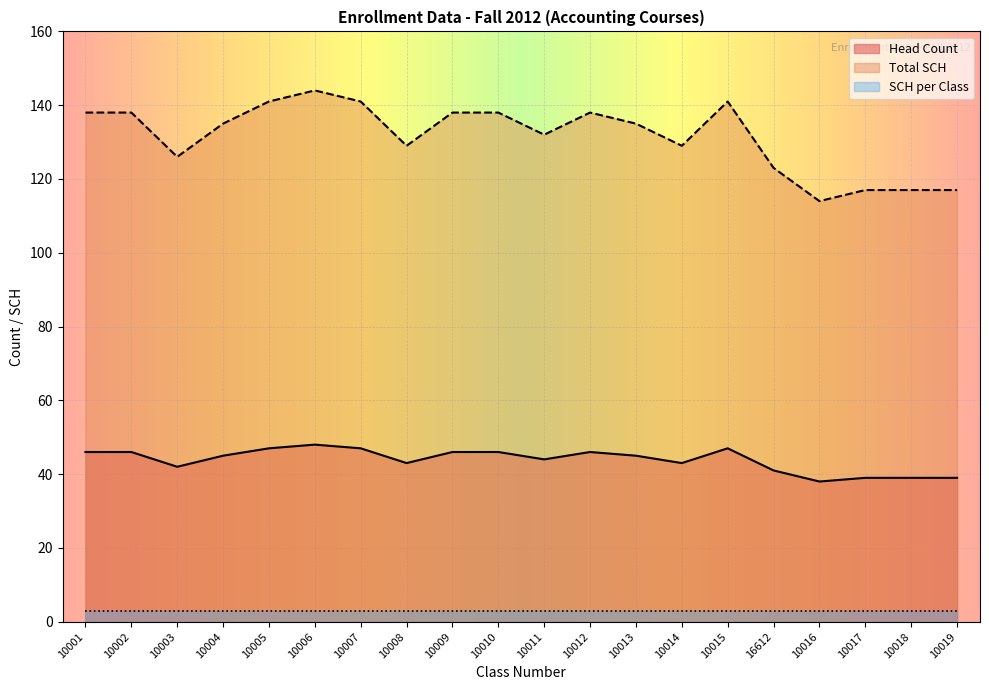

At which category does Total SCH reach its first local valley?

10003